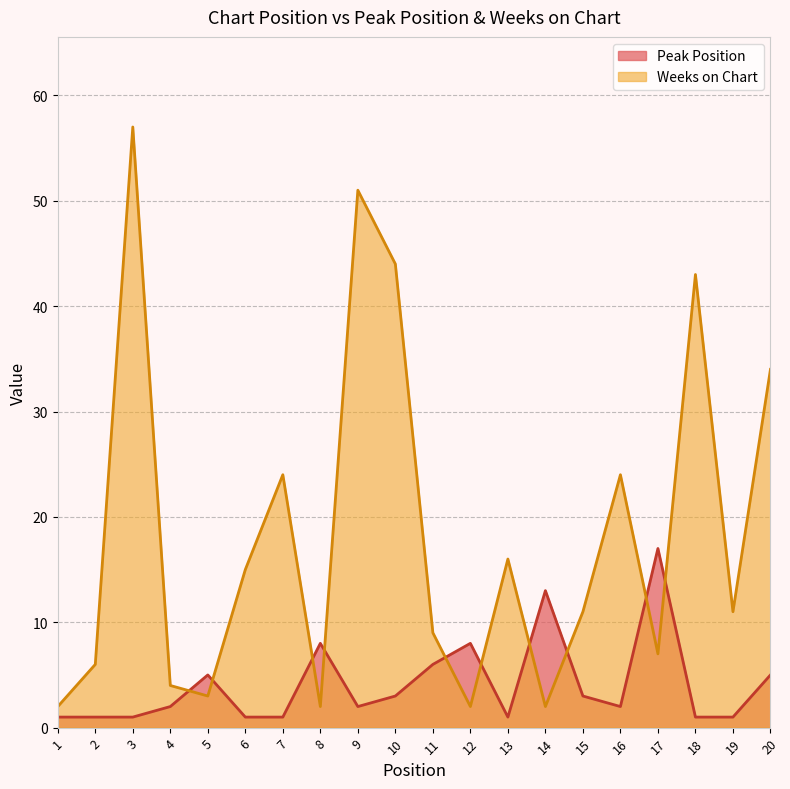

What value does the Peak Position series have at 5?

5